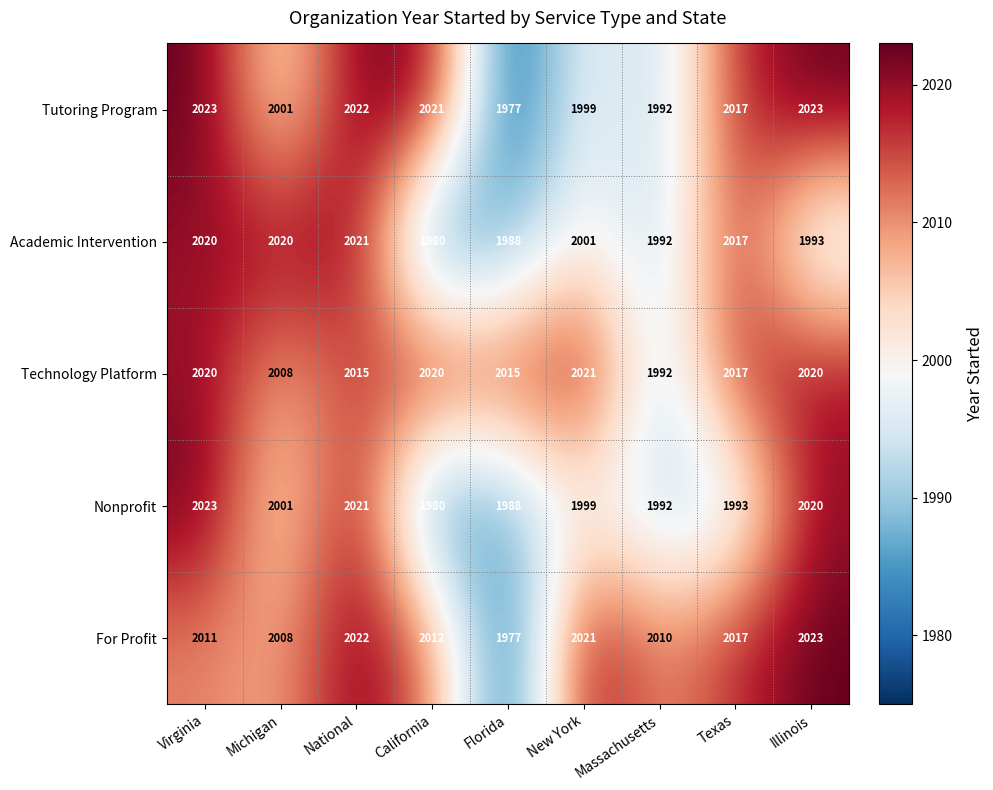

What is the difference between the maximum and minimum values in the For Profit series?

46